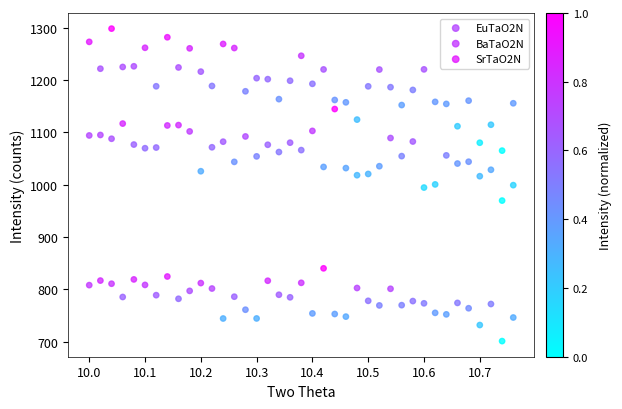

Across all data points, what is the range of Y values (max minus min)?

597.3